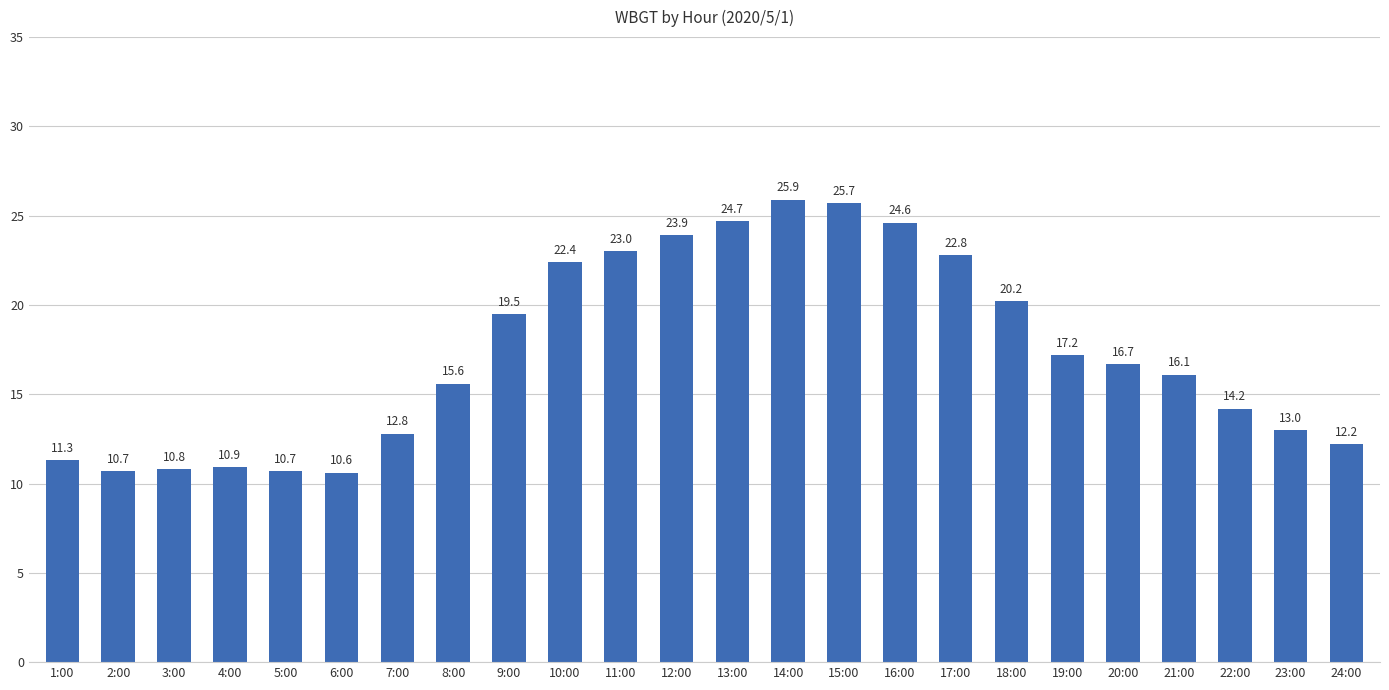

The chart shows a value of 20.2 at 18:00. True or false?

True